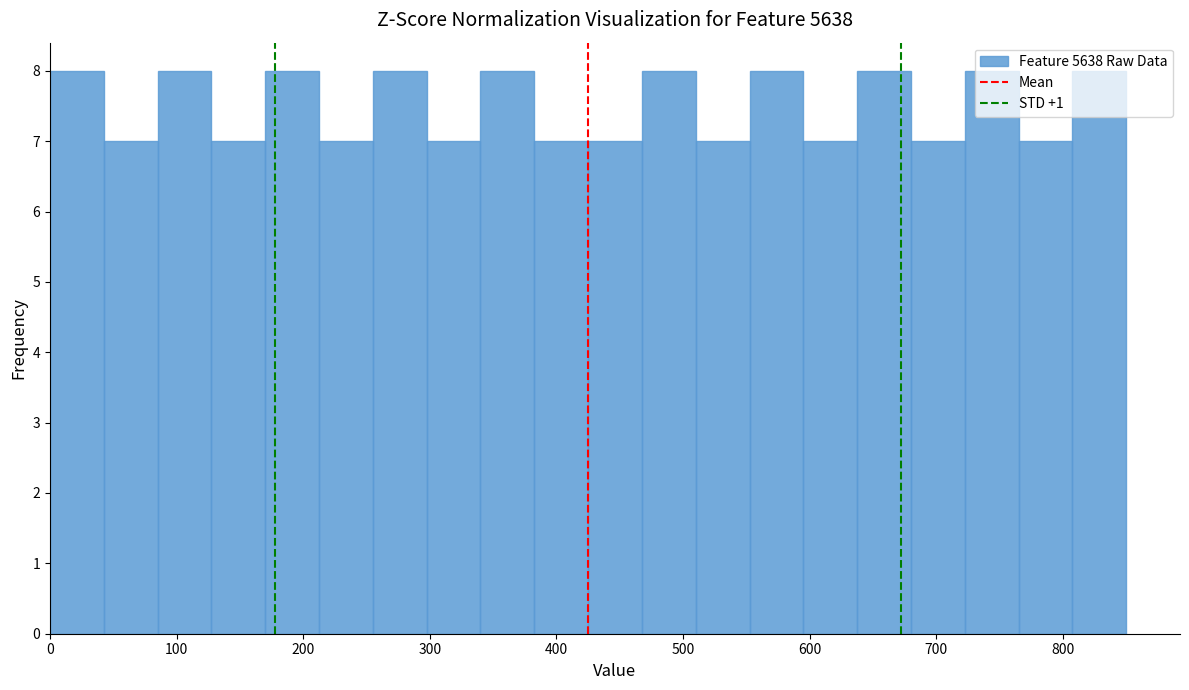

How tall is the bar that spans 170 to 210 on the x-axis? Neither the bar edges nor the heights are printed on the chart, so give them approximately, as read against the axes.

8